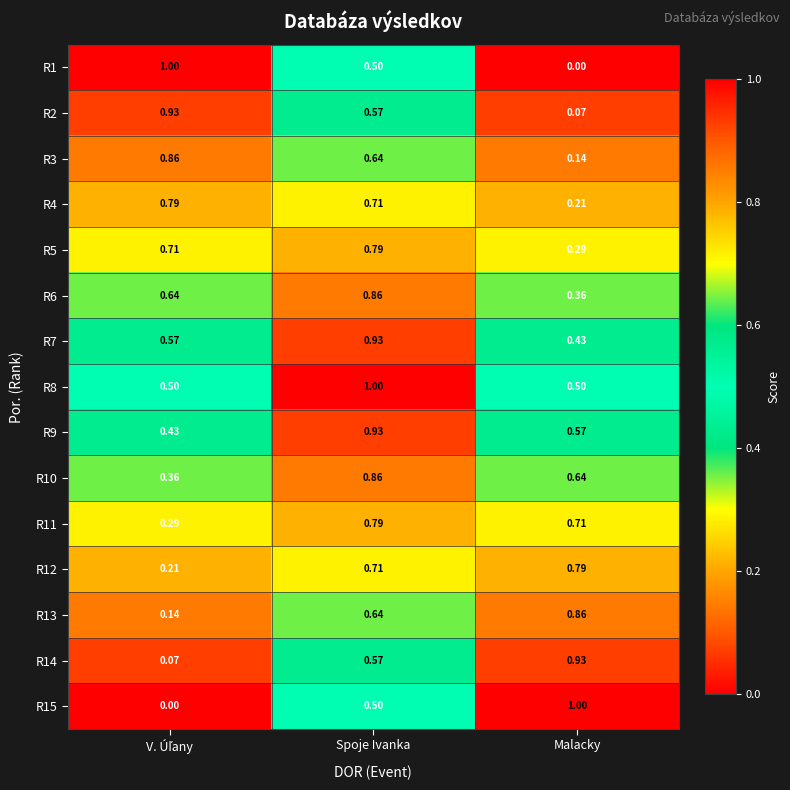

At which category is the sum across all series the highest?

Spoje Ivanka